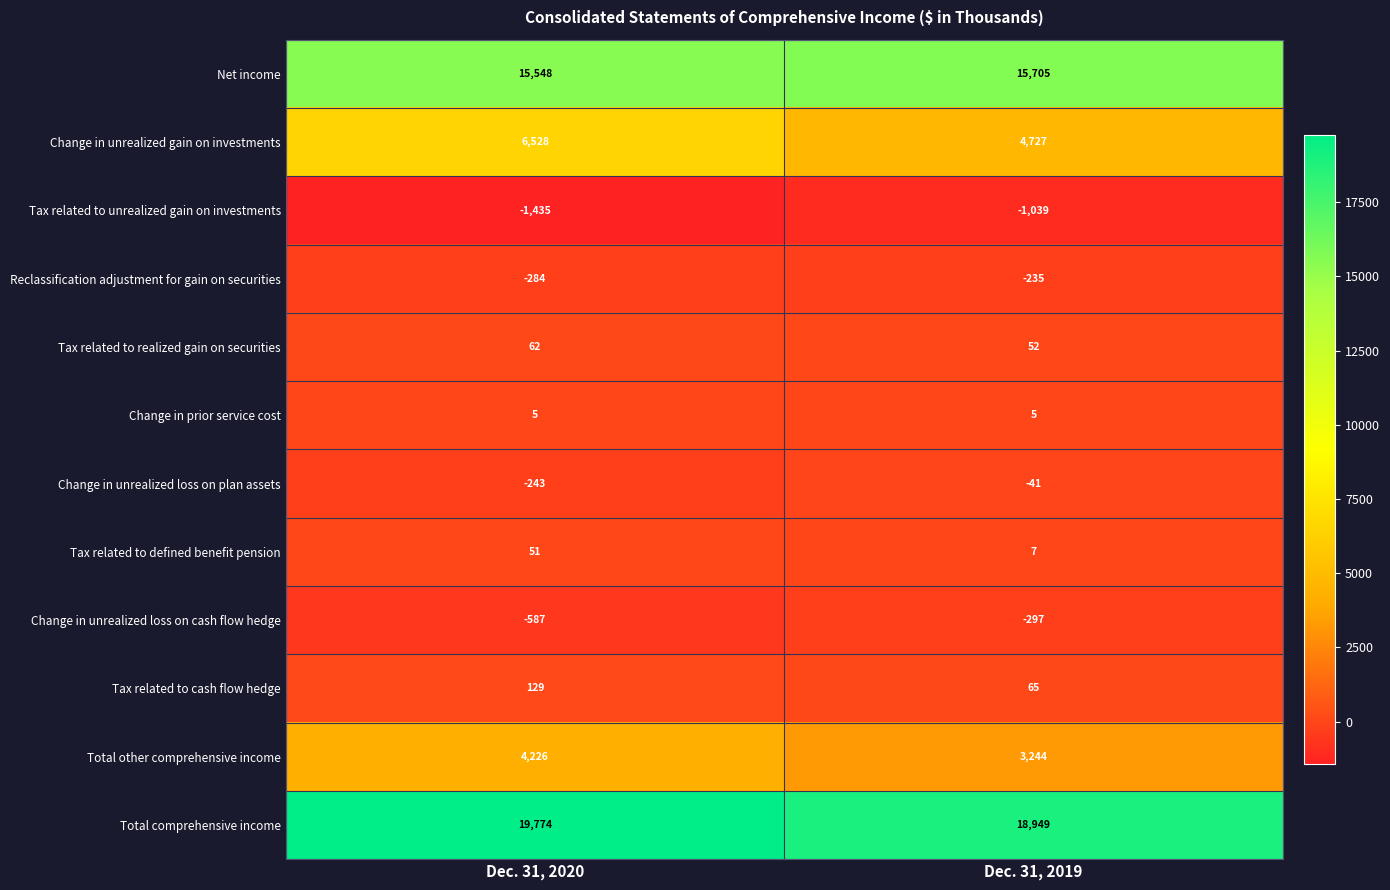

At how many categories does at least one series exceed 14682?

2